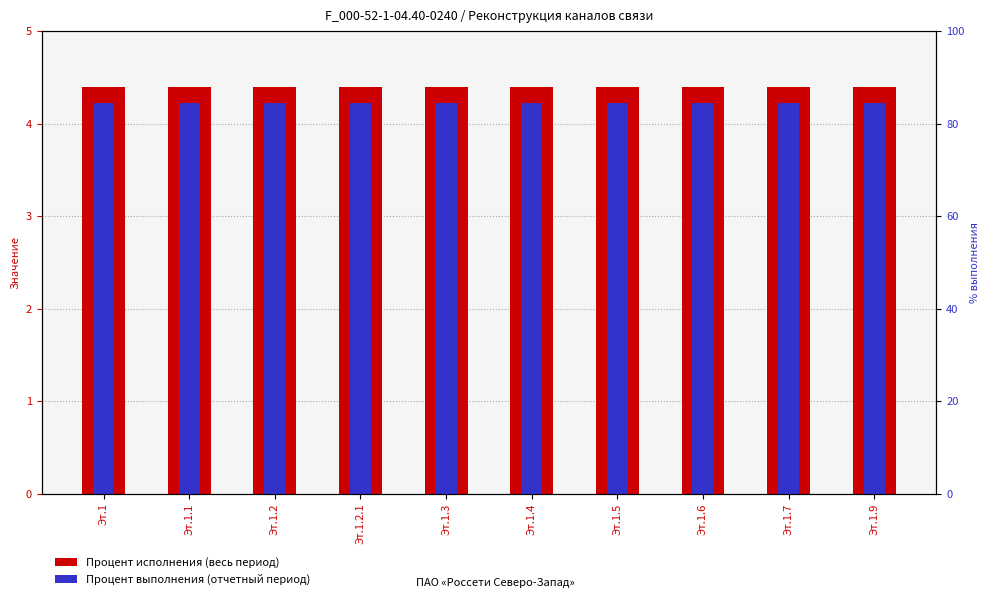

Between Эт.1.3 and Эт.1.4, which is larger?

Эт.1.3